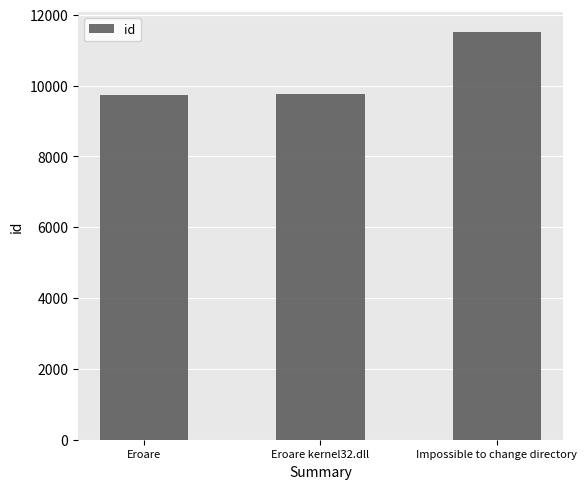

What is the label of the 2nd bar from the right?

Eroare kernel32.dll